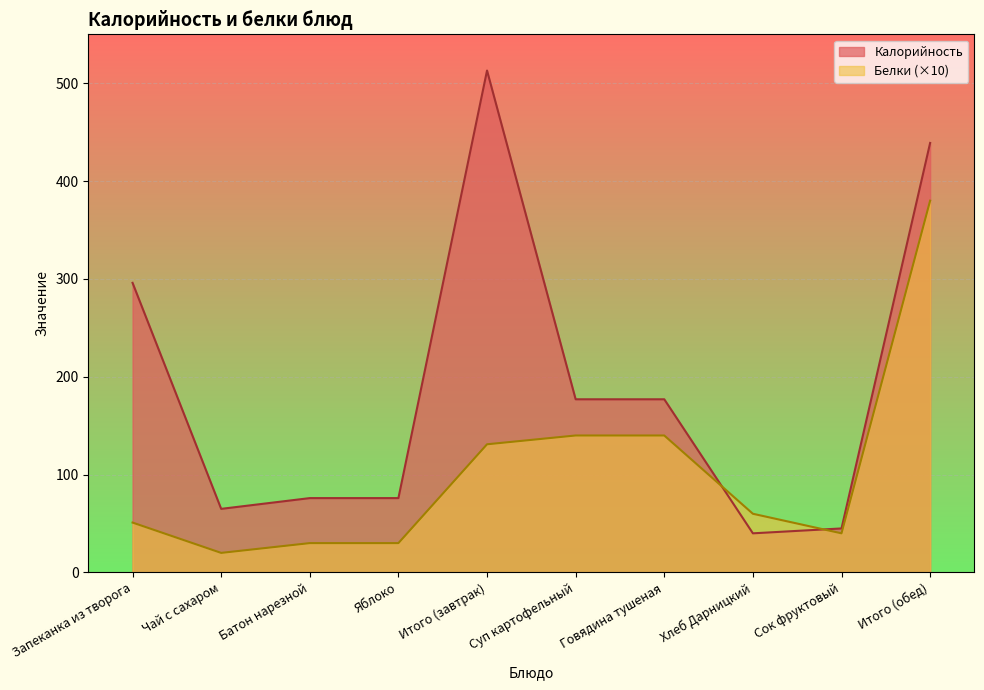

How many interior local peaks does the Калорийность series have?

1